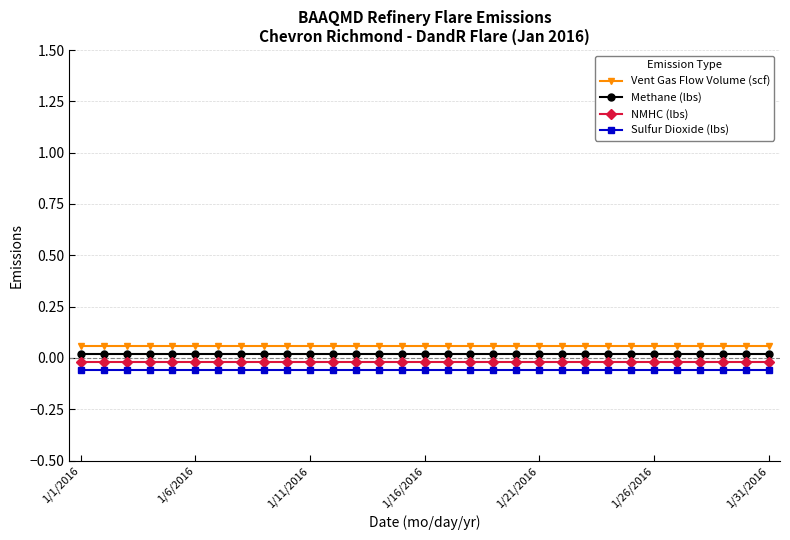

What is the sum of all NMHC (lbs) values?

-0.6